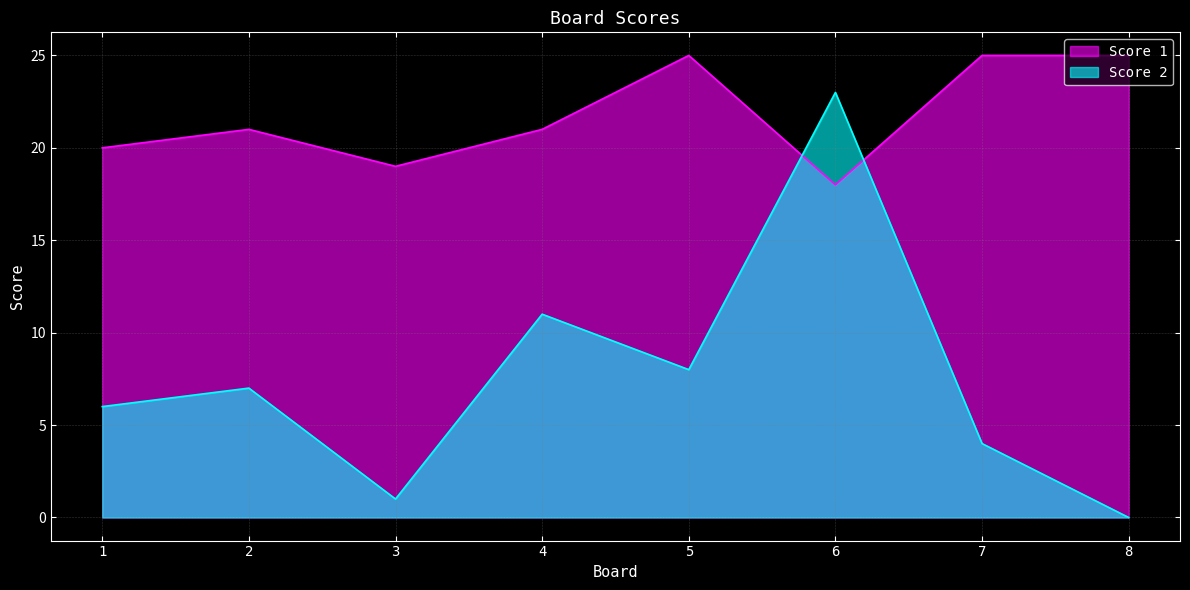

What is the value of the Score 1 point at the 4th from the left?

21